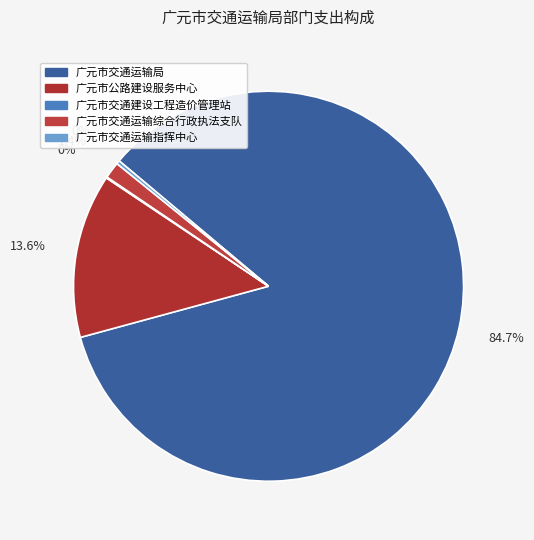

Which slice is the smallest?

广元市交通建设工程造价管理站